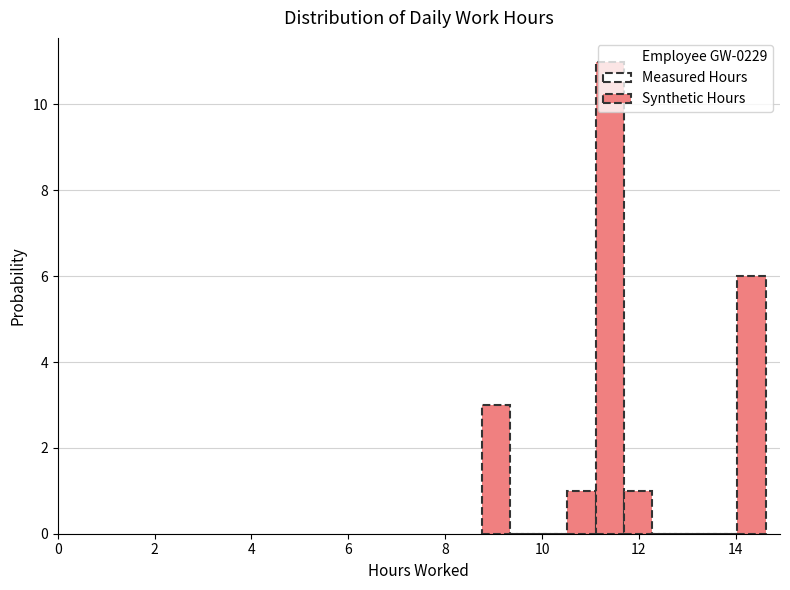

Read against the x-axis, roughly where is the centre of the tallest bar?

11.4